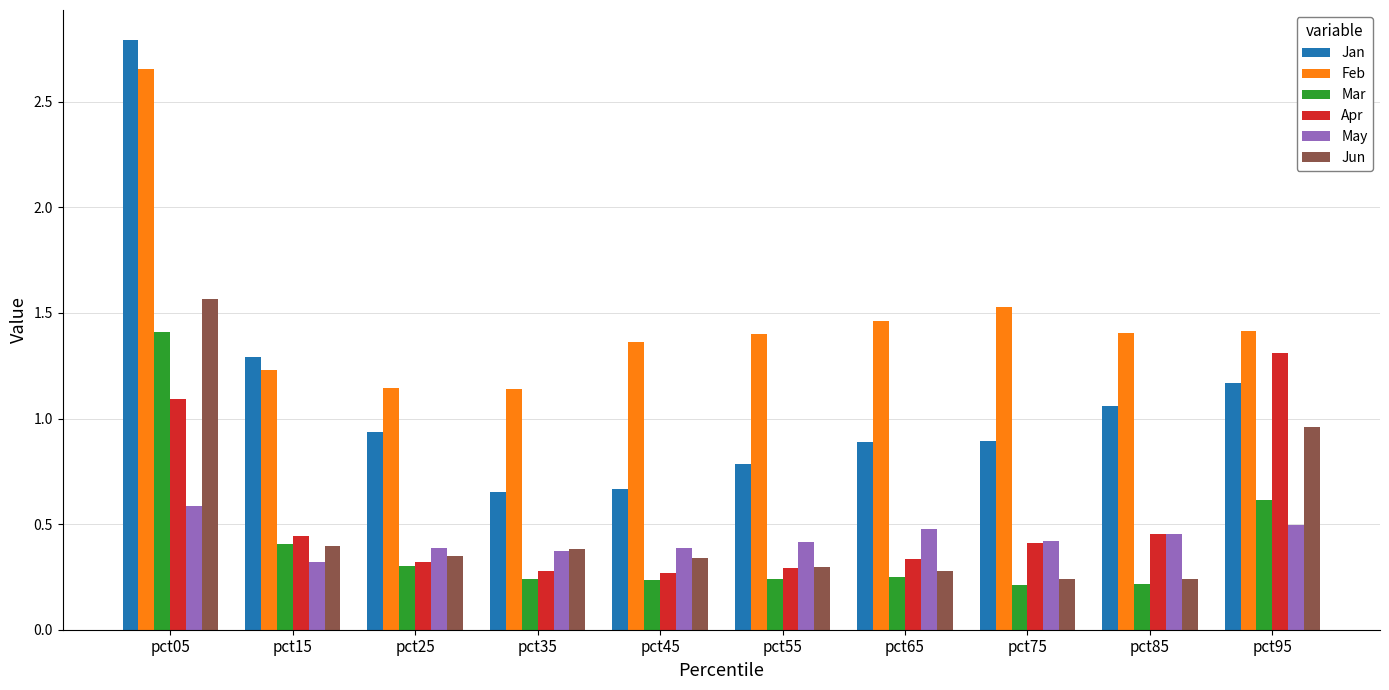

Which series has the widest spread of values?

Jan